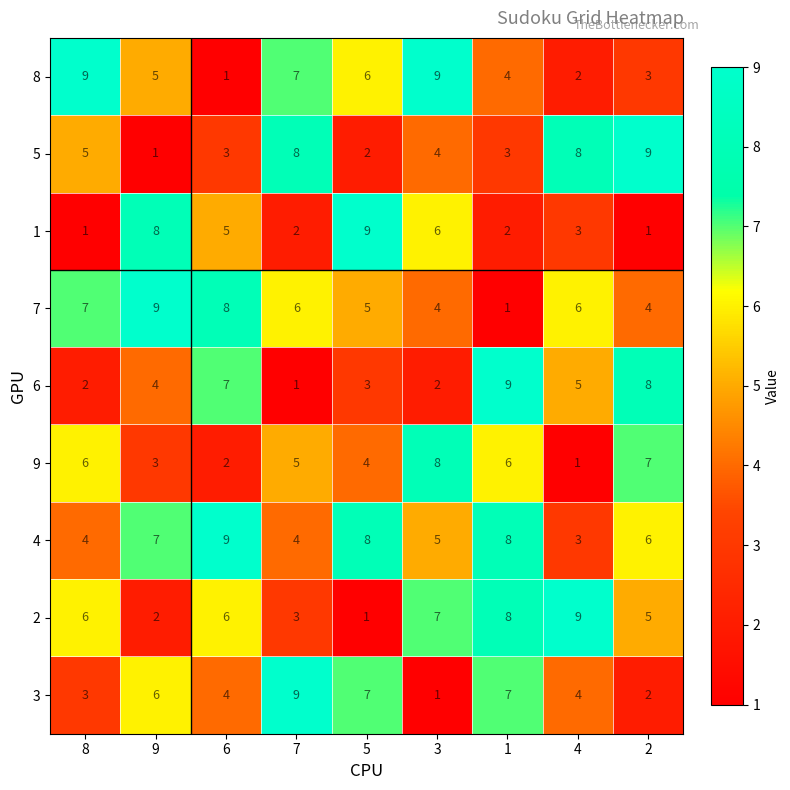

What is the spread (max minus min) of values at 2?

8